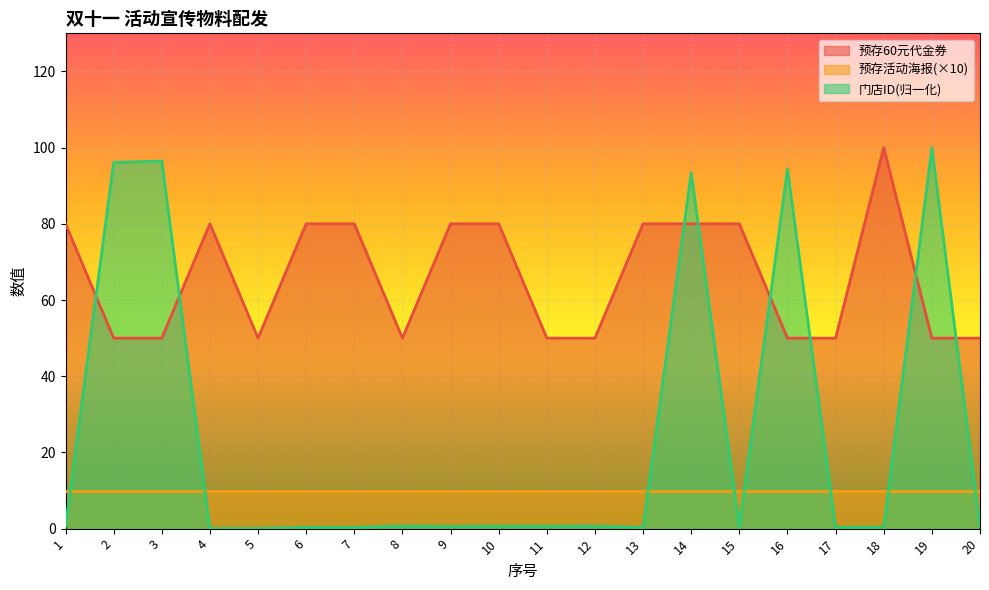

Which series ends up on top after the final intersection of 预存60元代金券 and 门店ID?

预存60元代金券